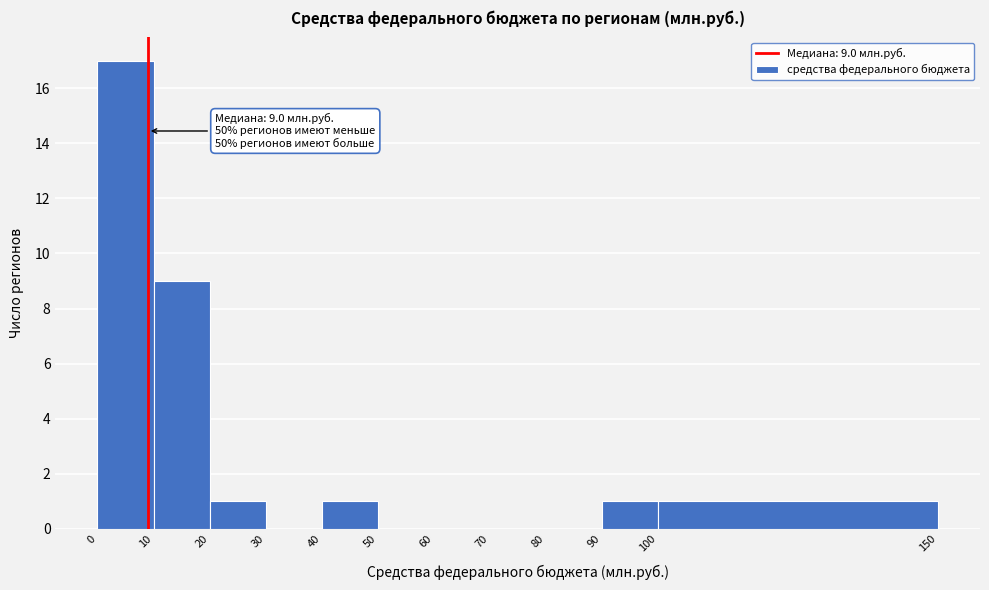

Over which range of the x-axis is the bar tallest?

0 to 10